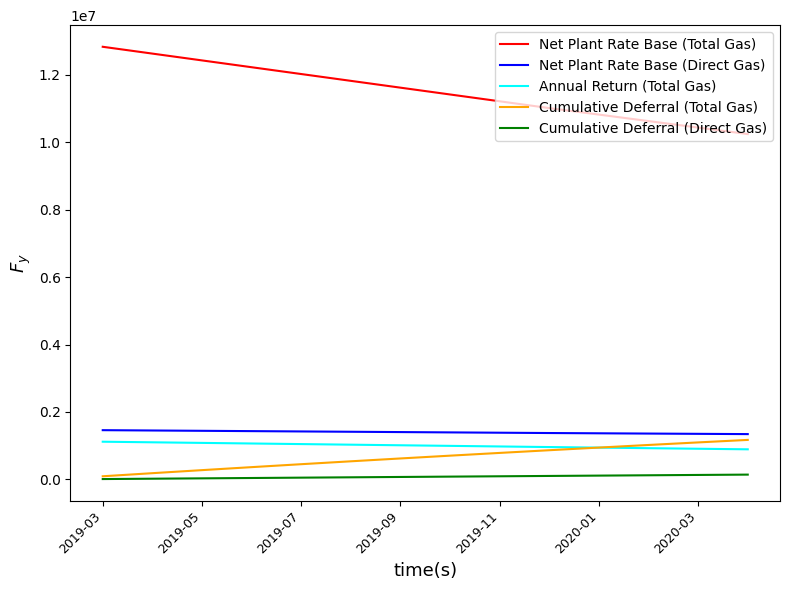

How many categories are shown in the chart?

14